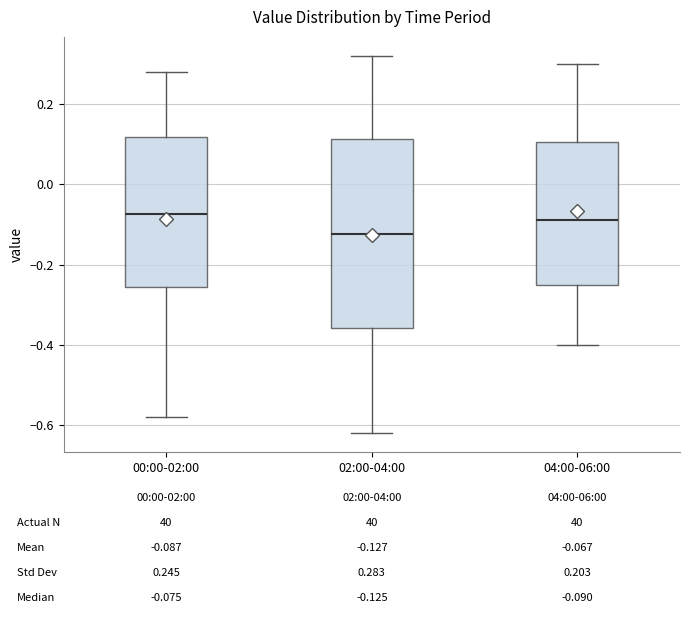

Which box is the tallest, from its lower edge to its upper edge?

02:00-04:00